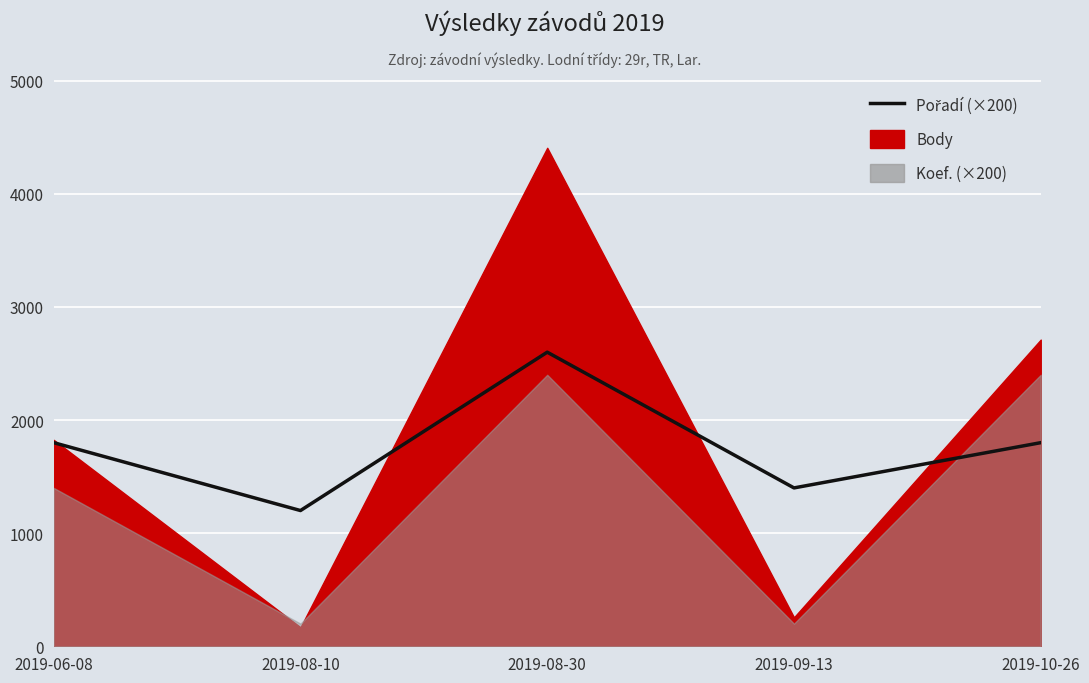

Which category has the lowest value across all series?

2019-08-10